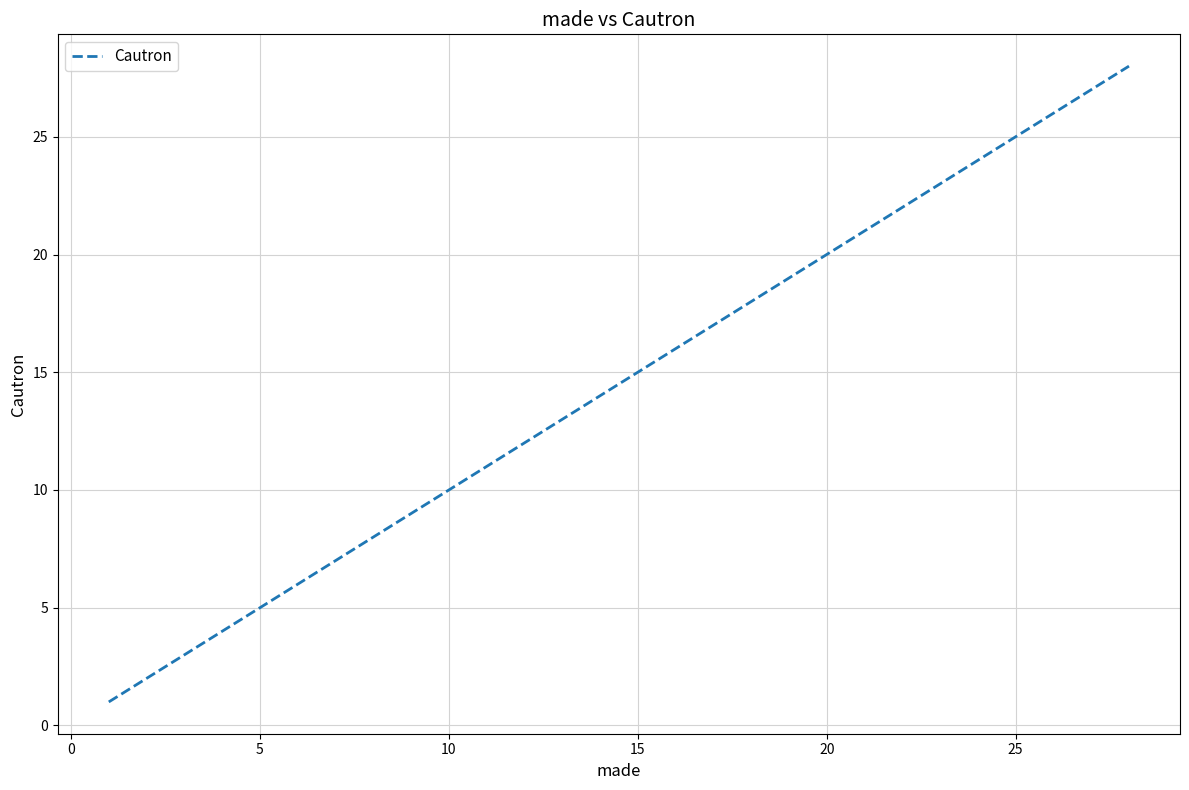

Does the chart have visible grid lines?

Yes